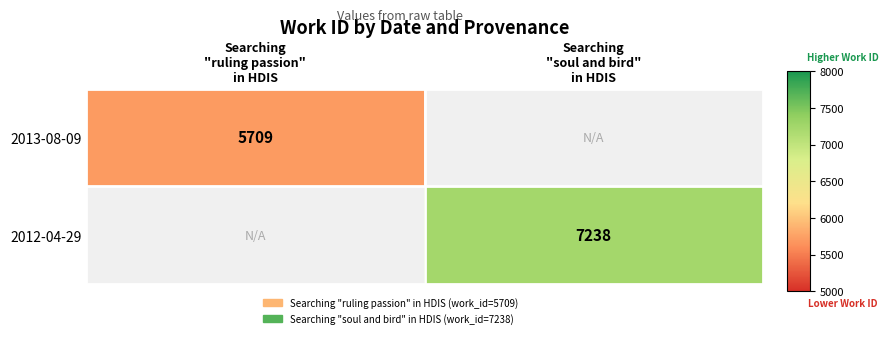

Between Searching
"ruling passion"
in HDIS and Searching
"soul and bird"
in HDIS, which is larger?

Searching
"soul and bird"
in HDIS